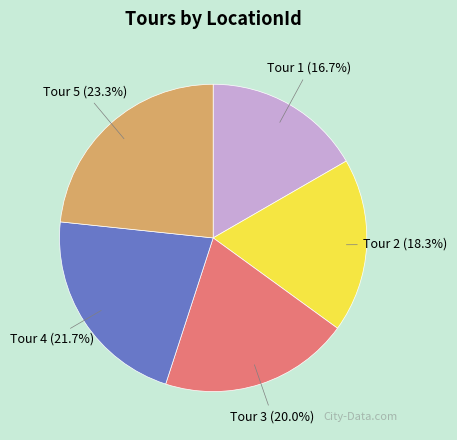

How many segments does this pie chart have?

5